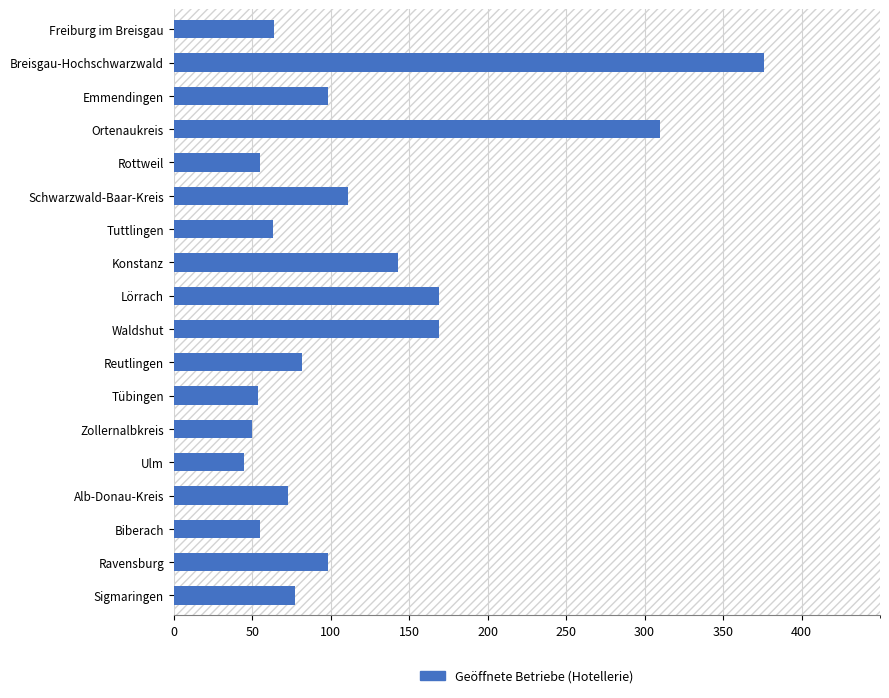

How many values are below 82?

9